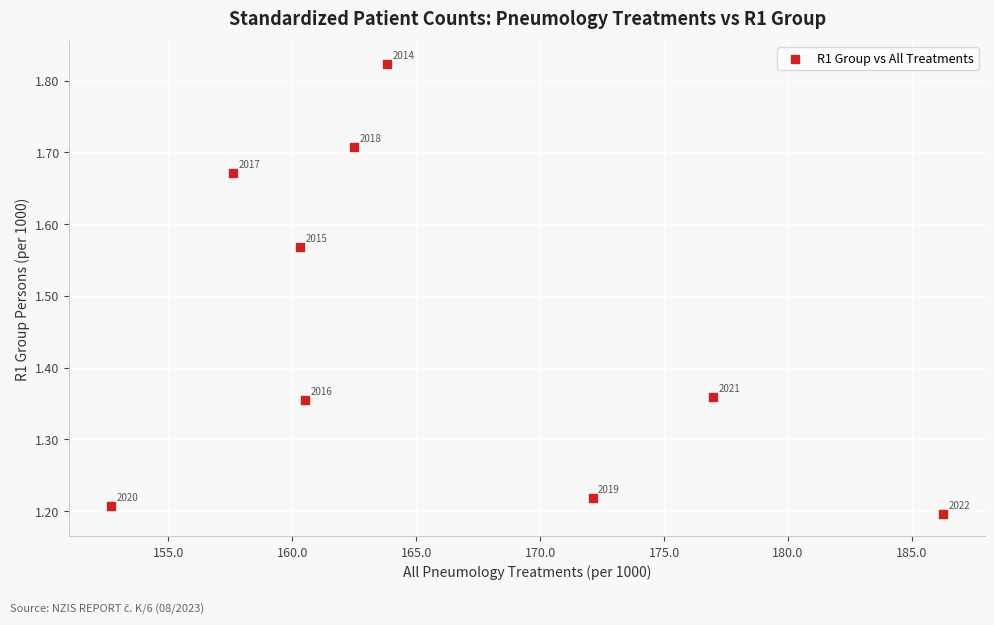

What is the average X value?

165.9